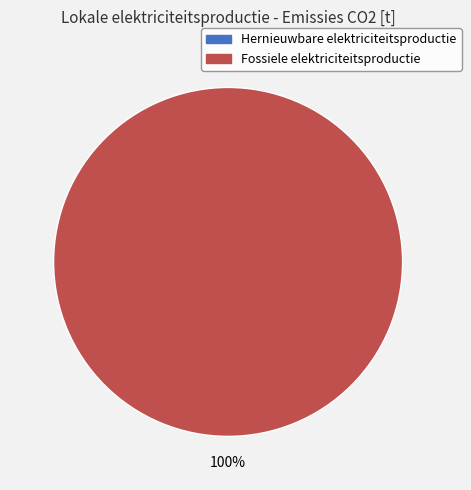

How many segments does this pie chart have?

2